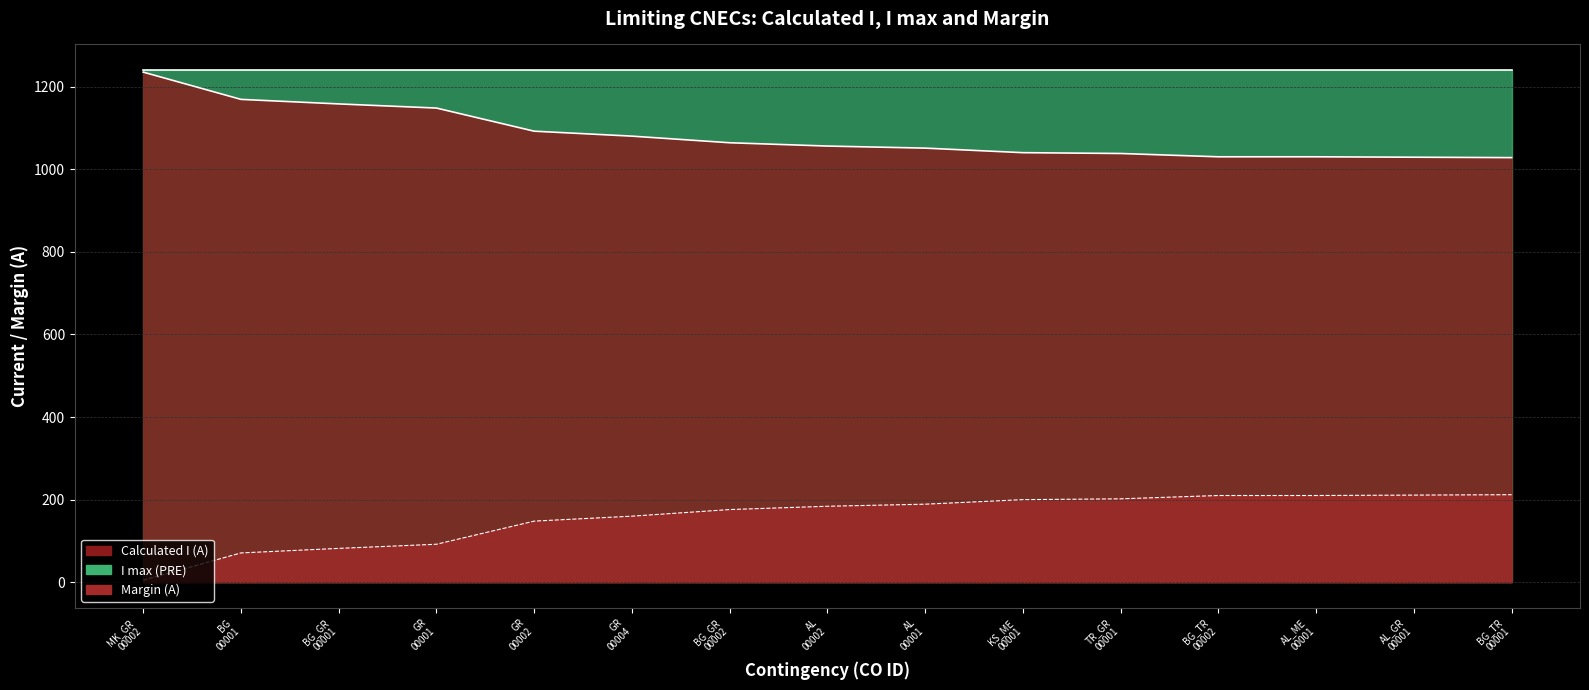

What is the label of the 1st point from the right?

BG_TR 00001